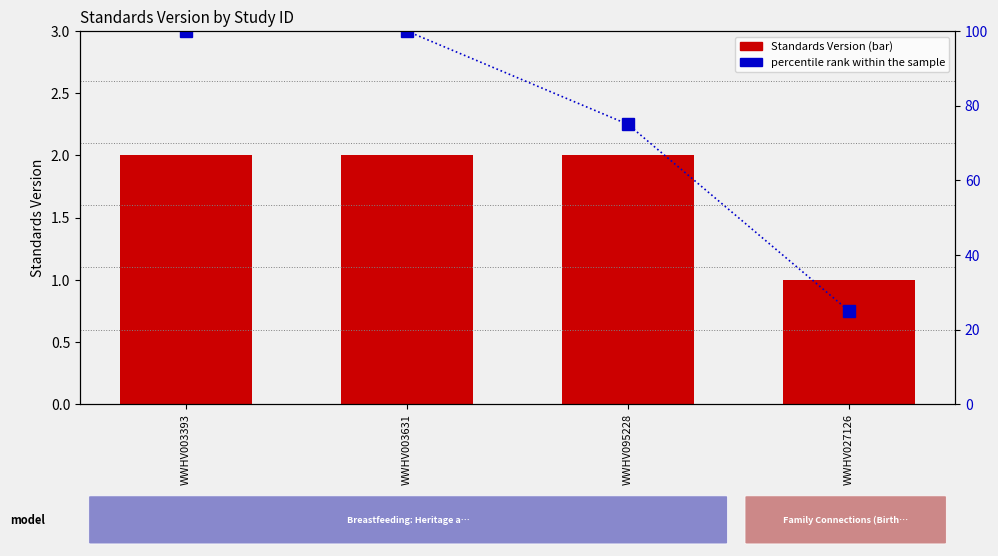

Between WWHV003393 and WWHV095228, which series saw the biggest shift?

percentile rank within the sample